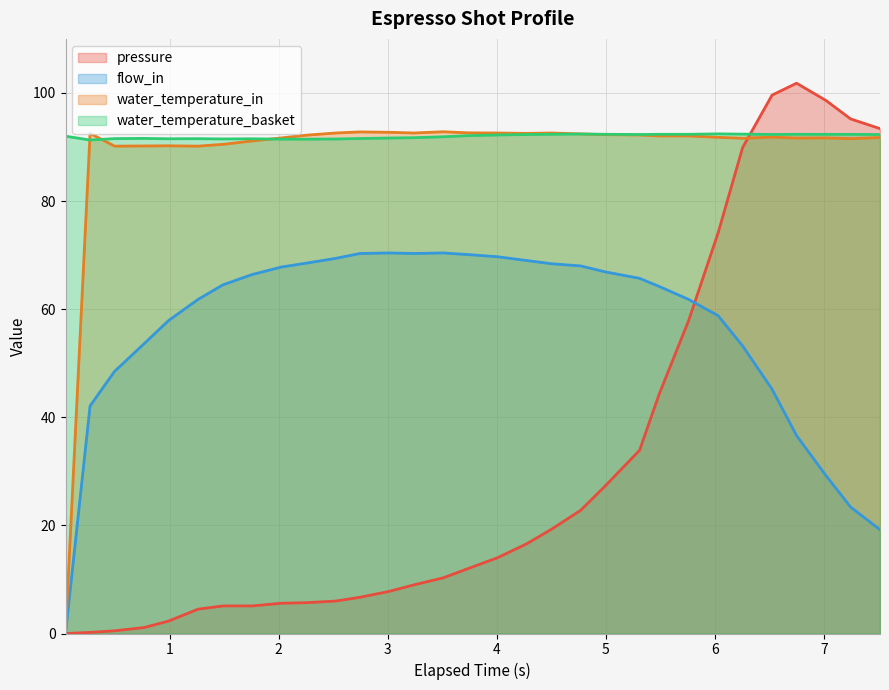

What is the sum of all water_temperature_basket values?

2850.9